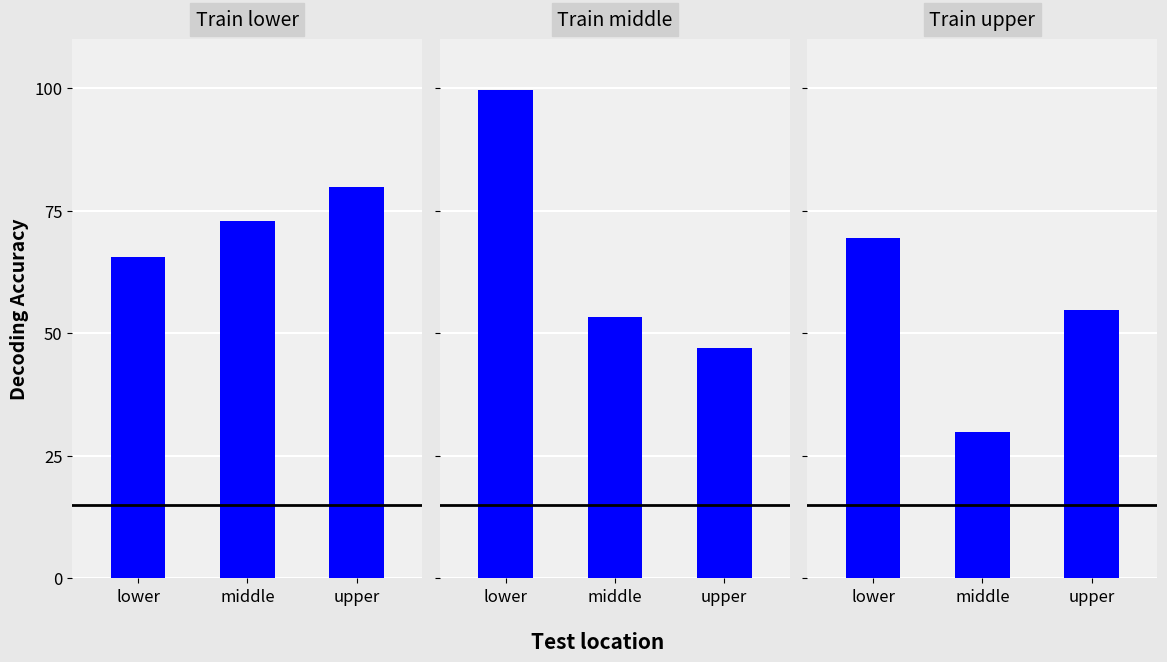

How many series are shown in this chart?

3